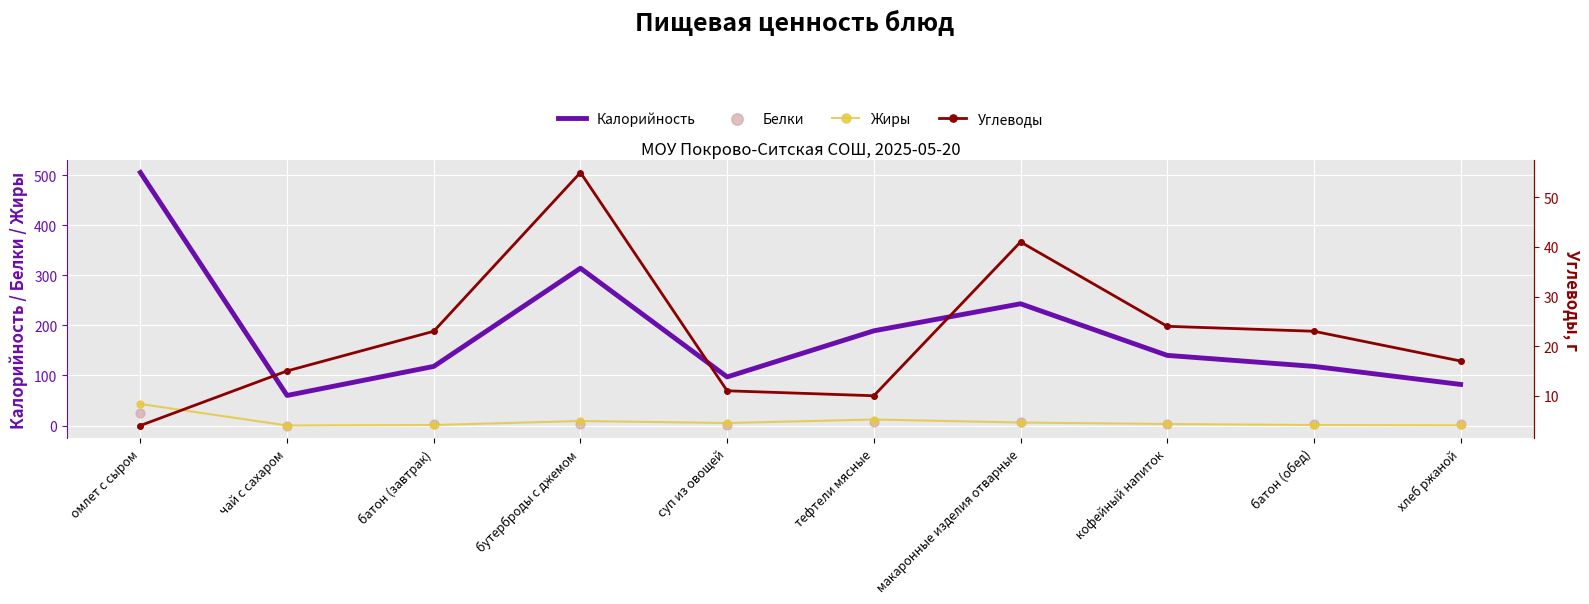

What is the total value across all series at макаронные изделия отварные?

297.0